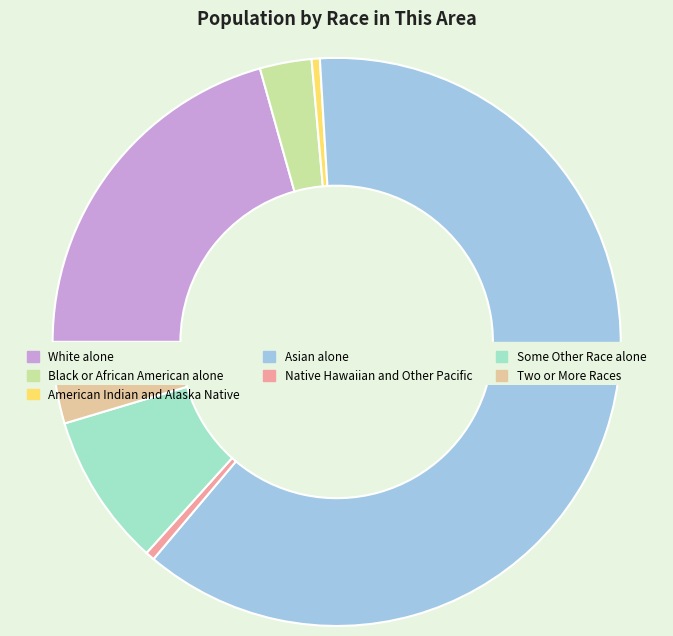

What percentage is the Asian alone slice, to the nearest percent?

62%